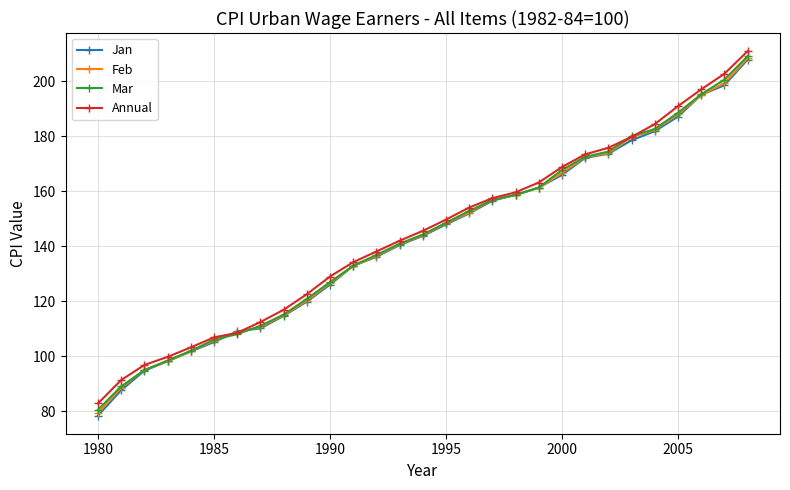

Which series has the widest spread of values?

Jan